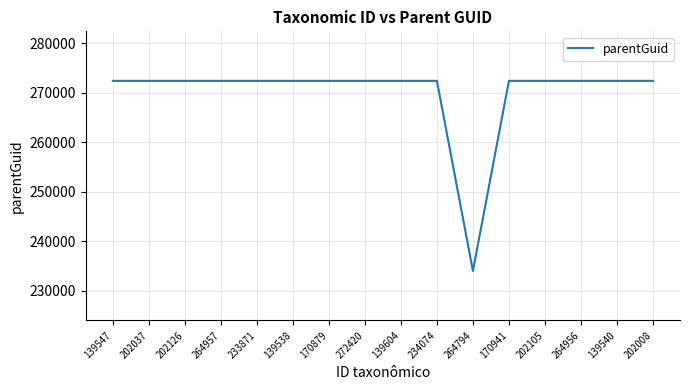

Reading left to right, list all the values displayed in this chart.

139547=272416	202037=272416	202126=272416	264957=272416	233871=272416	139538=272416	170879=272416	272420=272416	139604=272416	234074=272416	264794=234044	170941=272416	202105=272416	264956=272416	139540=272416	202008=272416